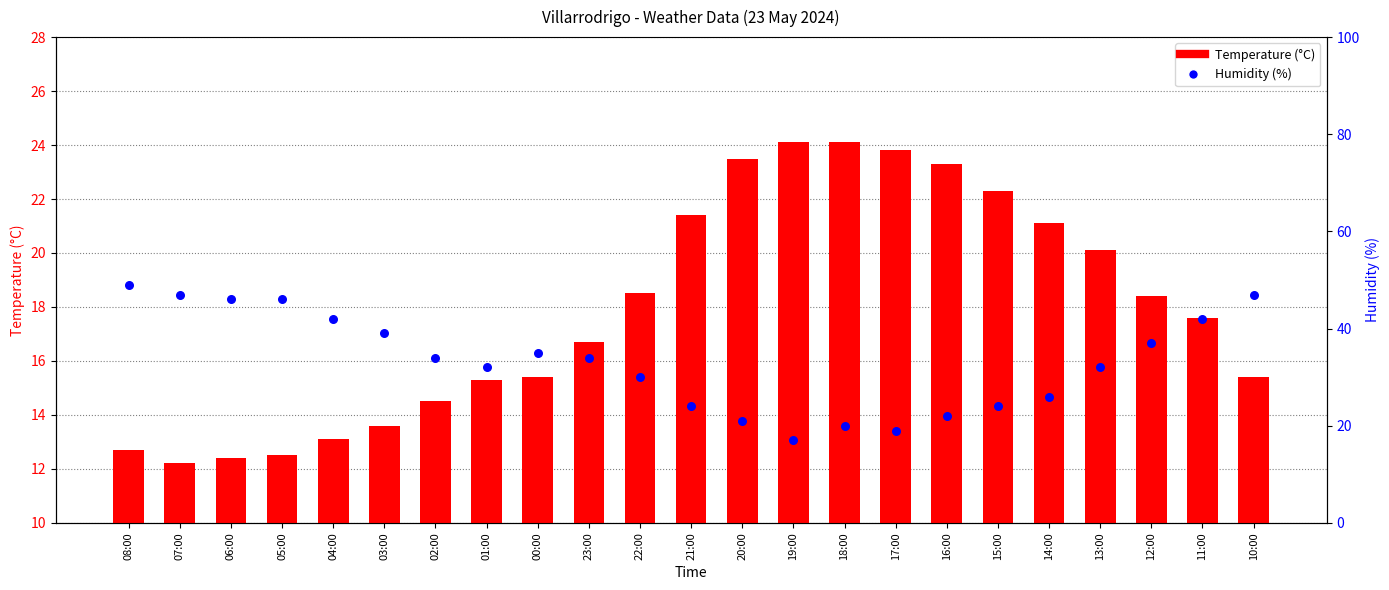

Which series has the widest spread of Y values?

Humidity (%)